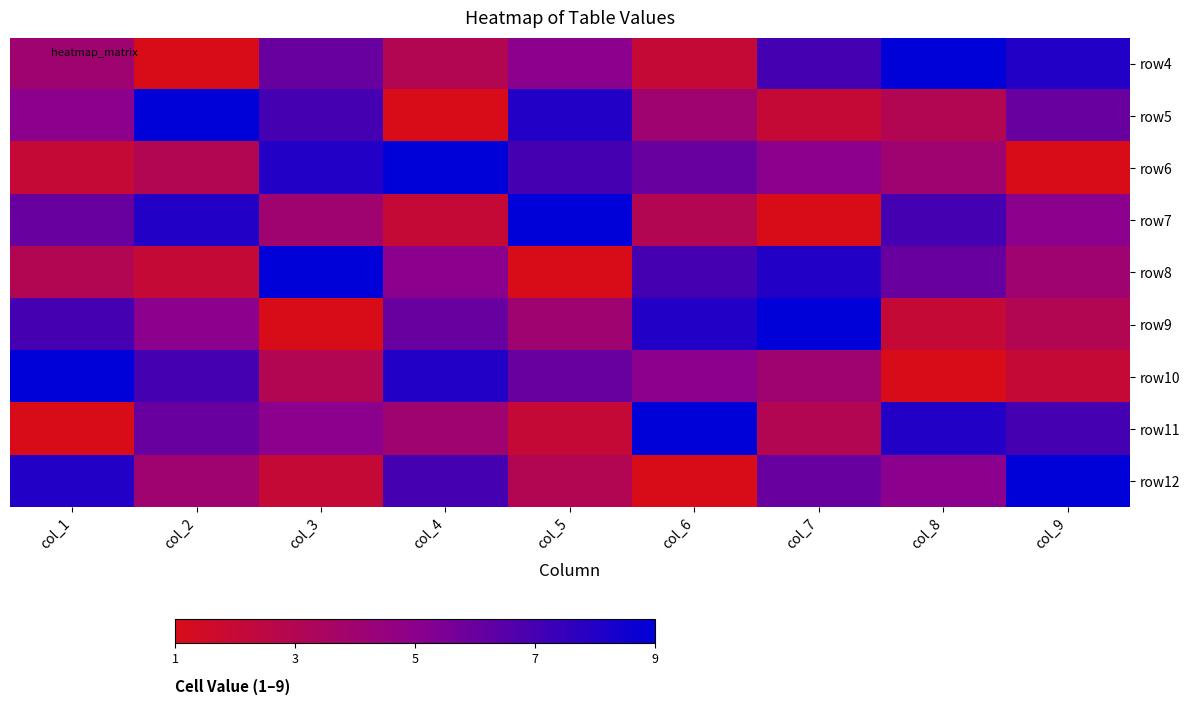

At col_1, list the series in order from largest to smallest.

row10, row12, row9, row7, row5, row4, row8, row6, row11